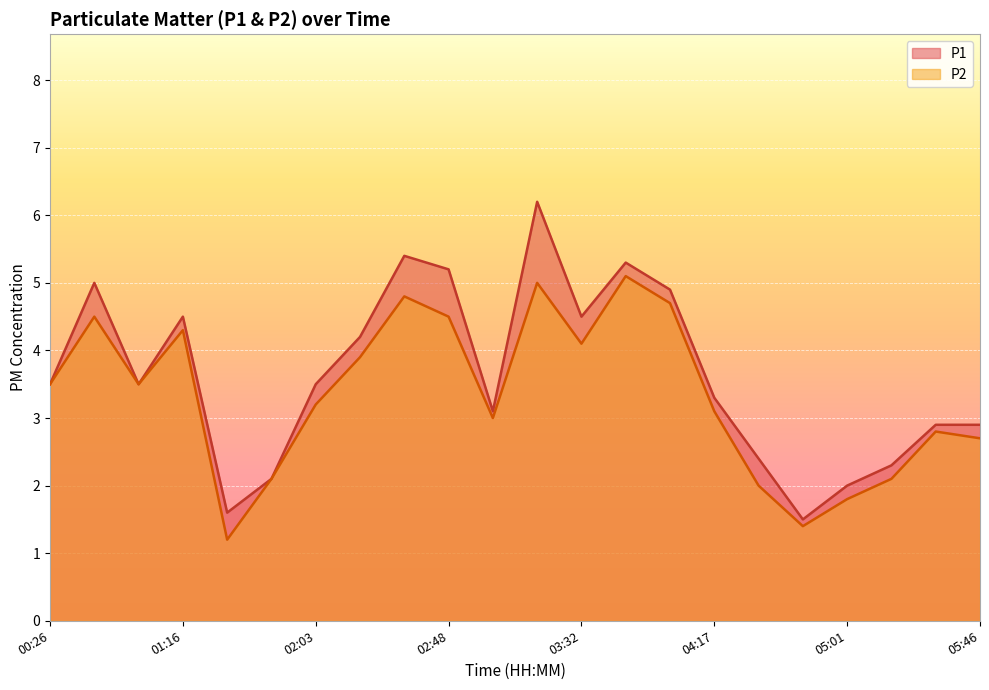

Reading right to left, what are all the values shown in this chart?

P1: 2.9	2.9	2.3	2.0	1.5	2.4	3.3	4.9	5.3	4.5	6.2	3.1	5.2	5.4	4.2	3.5	2.1	1.6	4.5	3.5	5.0	3.5
P2: 2.7	2.8	2.1	1.8	1.4	2.0	3.1	4.7	5.1	4.1	5.0	3.0	4.5	4.8	3.9	3.2	2.1	1.2	4.3	3.5	4.5	3.5